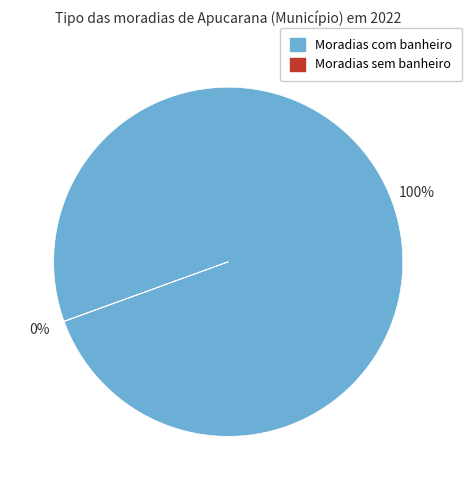

What is the largest slice in the pie chart?

Moradias com banheiro